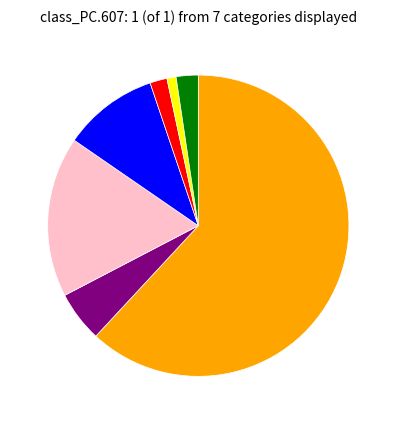

How many segments does this pie chart have?

7